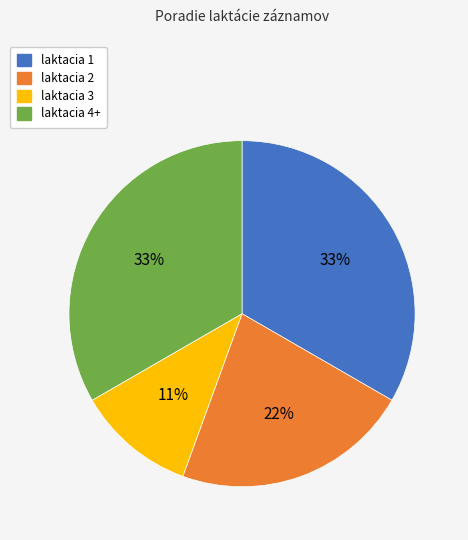

Does any single category account for the majority?

No